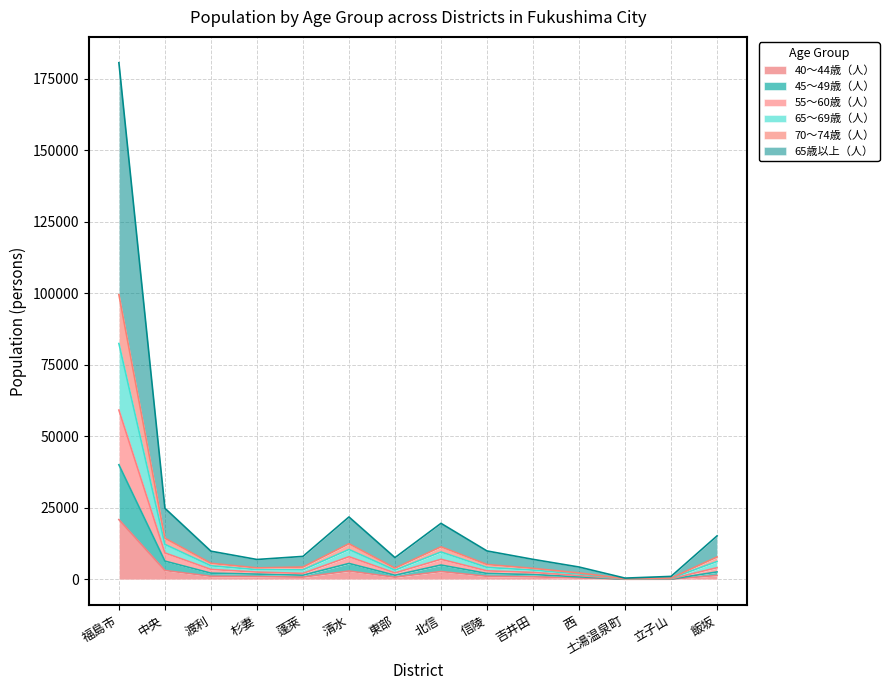

Where is 65歳以上（人） nearest to the value 29669?

中央